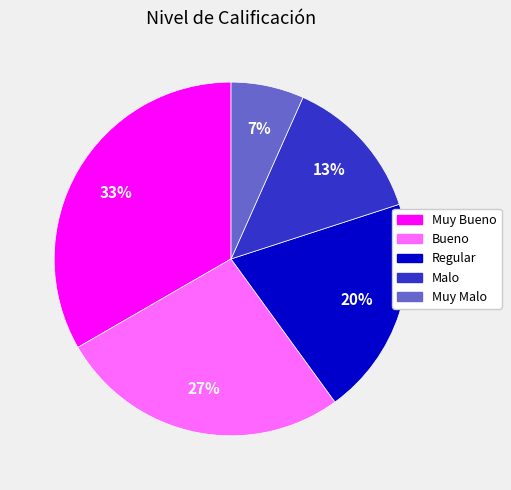

Which category has the smallest portion of the pie?

Muy Malo